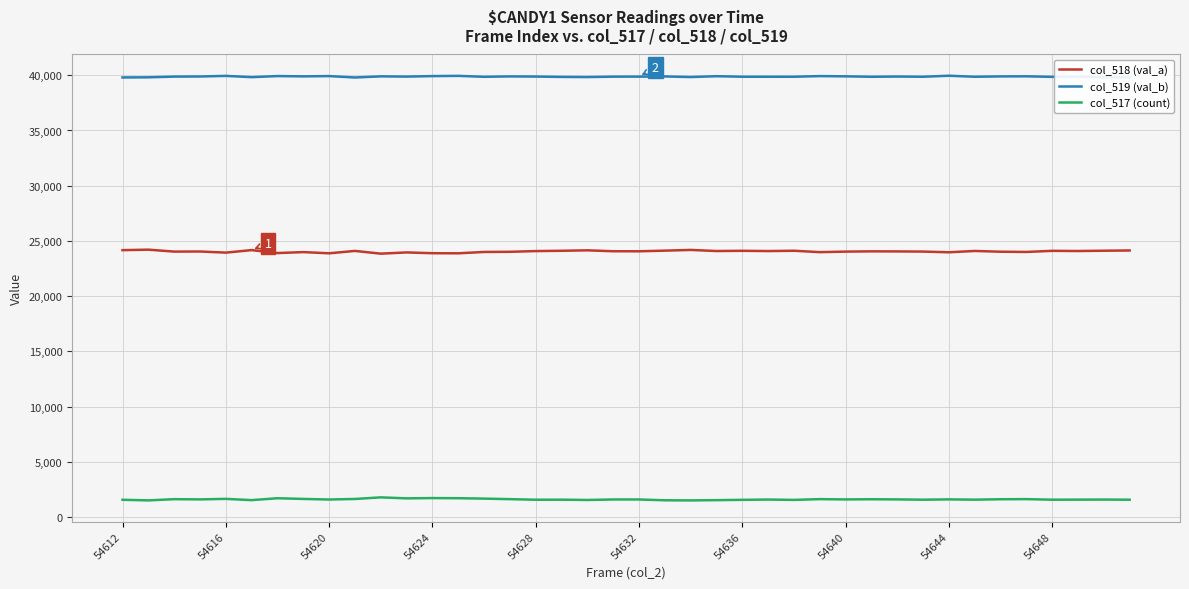

True or false: col_519 (val_b) and col_517 (count) intersect in this chart.

False